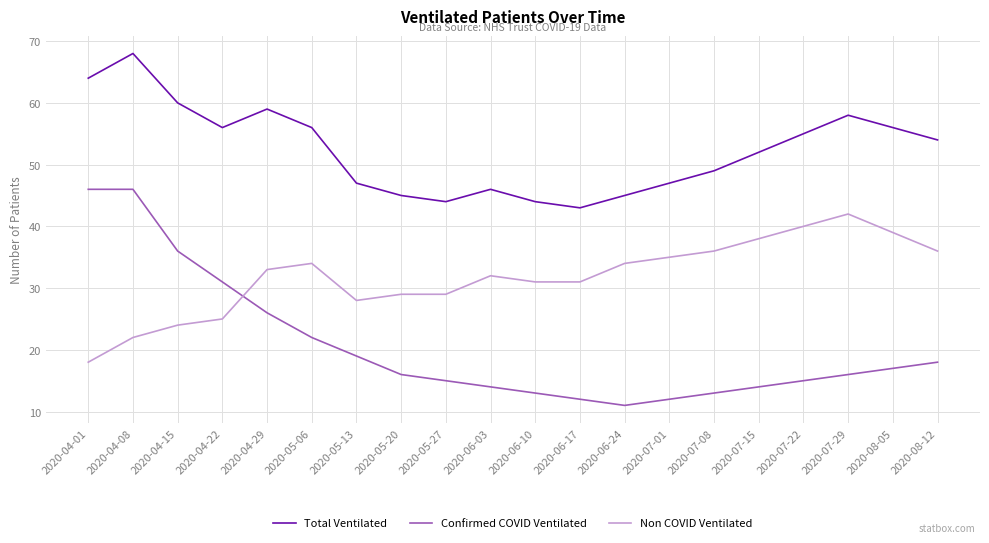

Which series has the largest range (max minus min)?

Confirmed COVID Ventilated